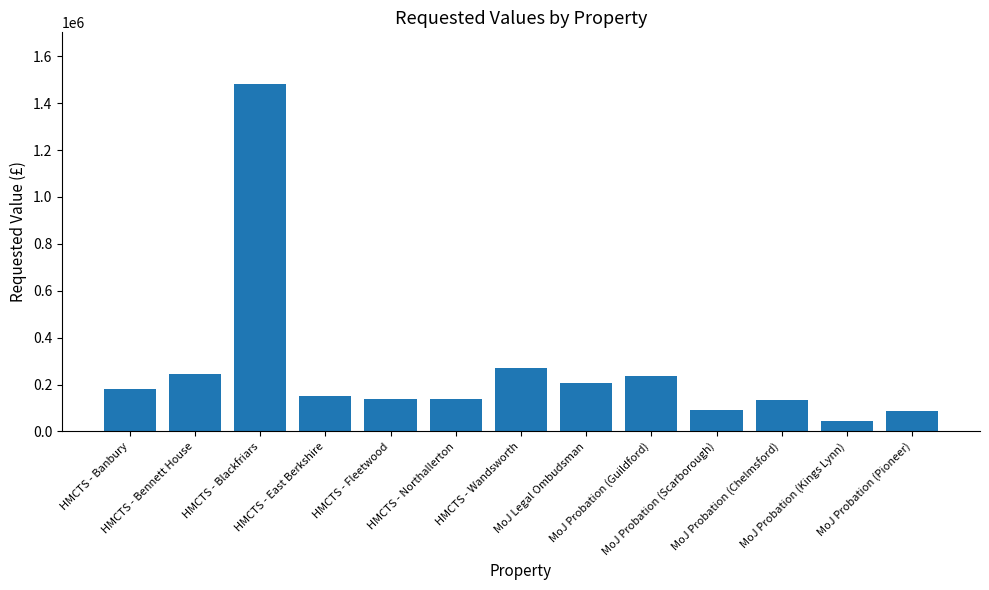

What is the sum of the values at HMCTS - Banbury and HMCTS - Wandsworth?

450000.0